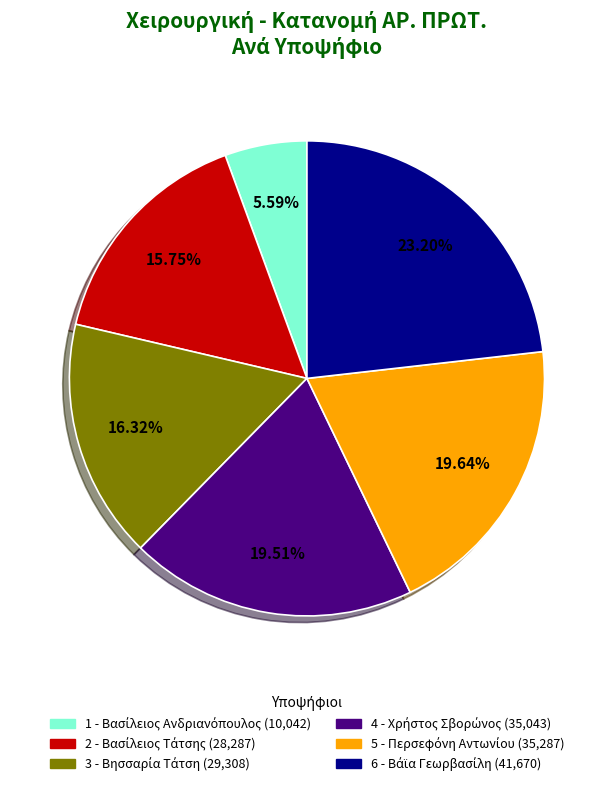

Is there any slice that represents more than half of the pie?

No